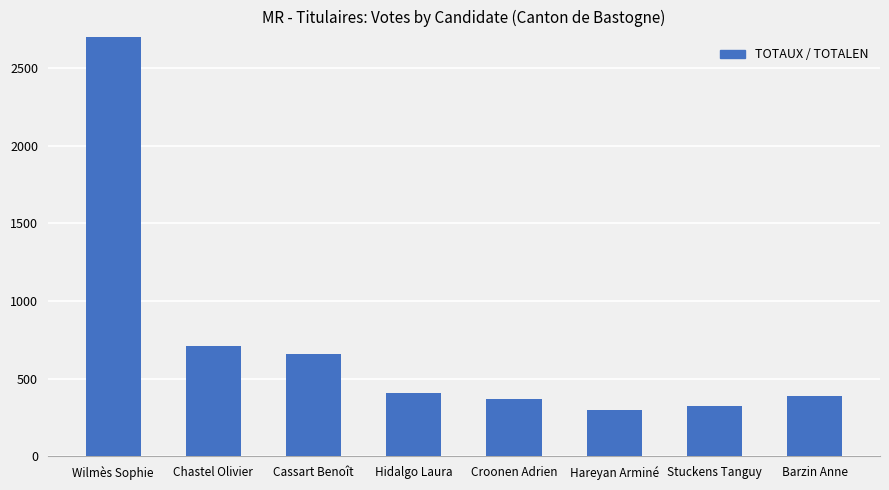

At which category does the chart reach its peak across all series?

Wilmès Sophie